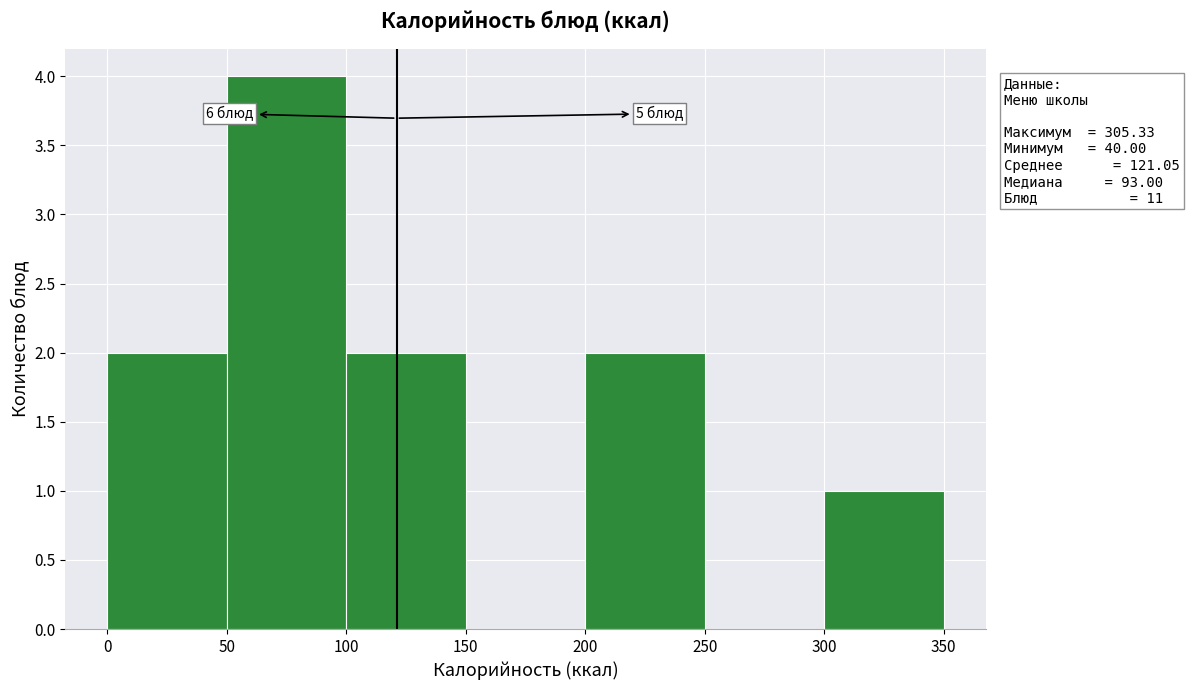

Which range on the x-axis has the tallest bar?

50 to 100